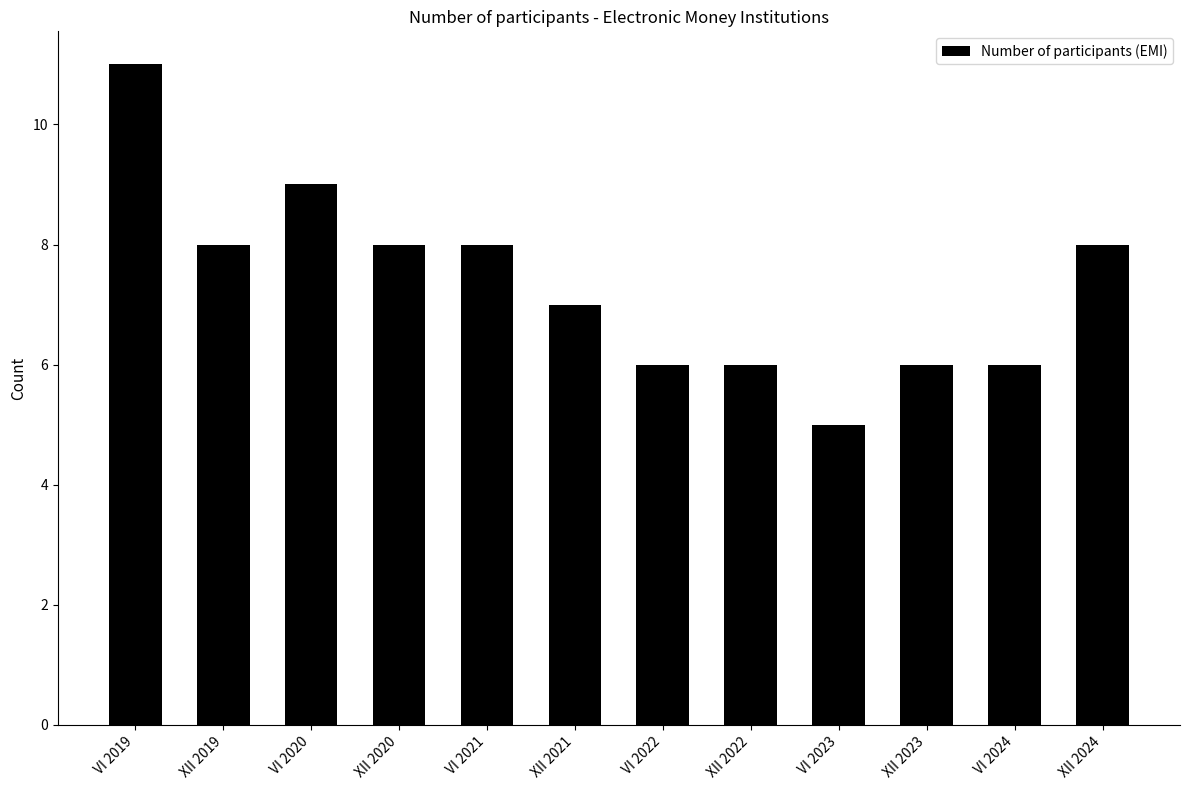

Reading left to right, list all the values displayed in this chart.

11	8	9	8	8	7	6	6	5	6	6	8